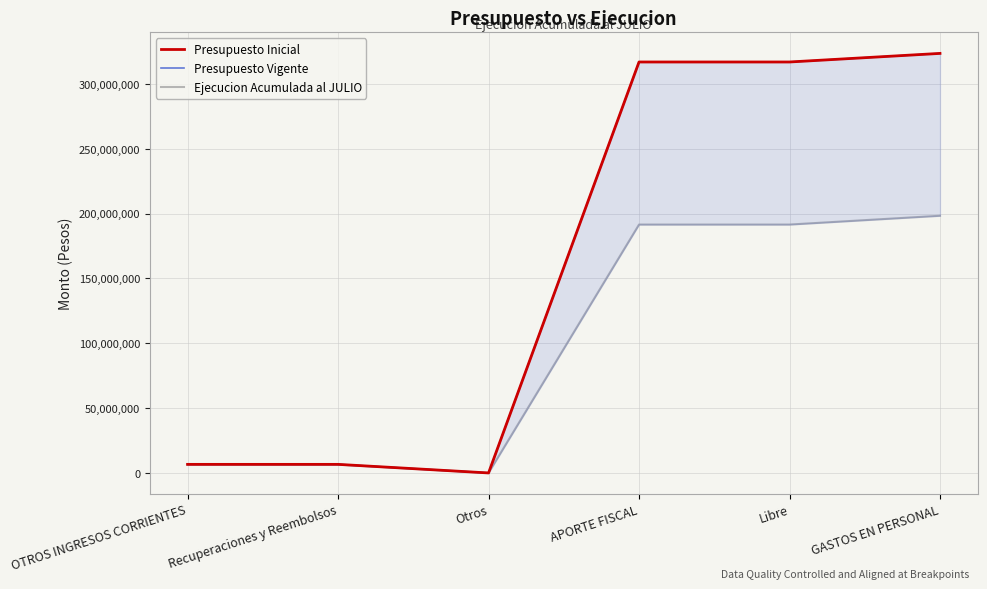

True or false: Presupuesto Vigente and Ejecucion Acumulada al JULIO cross at least once.

True